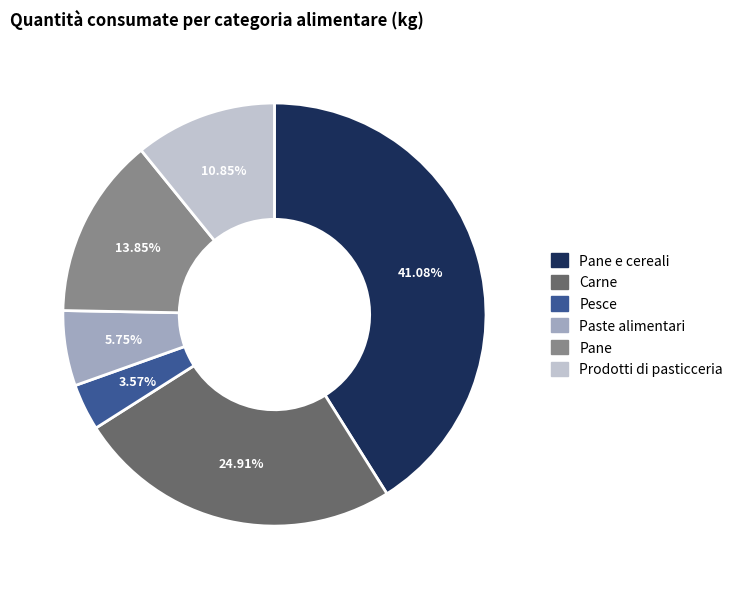

Is there any slice that represents more than half of the pie?

No